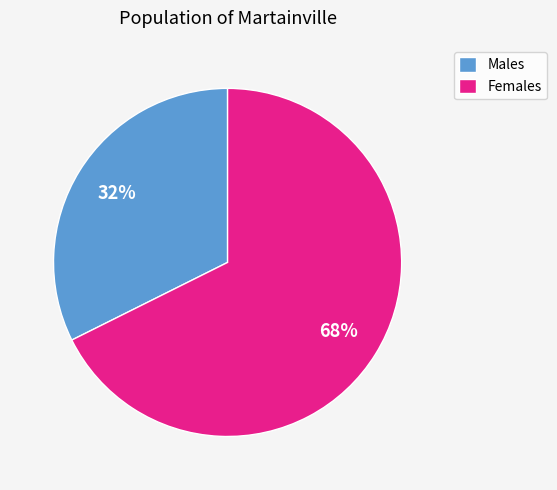

How many slices are in this pie chart?

2